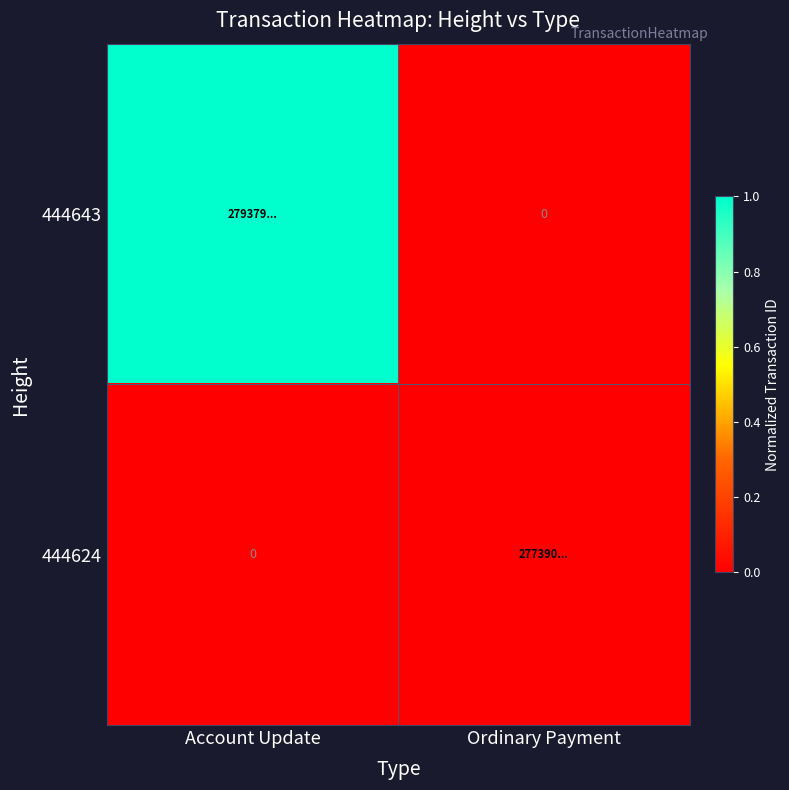

Is the value of 444643 at Ordinary Payment greater than the value of 444624 at Ordinary Payment?

No